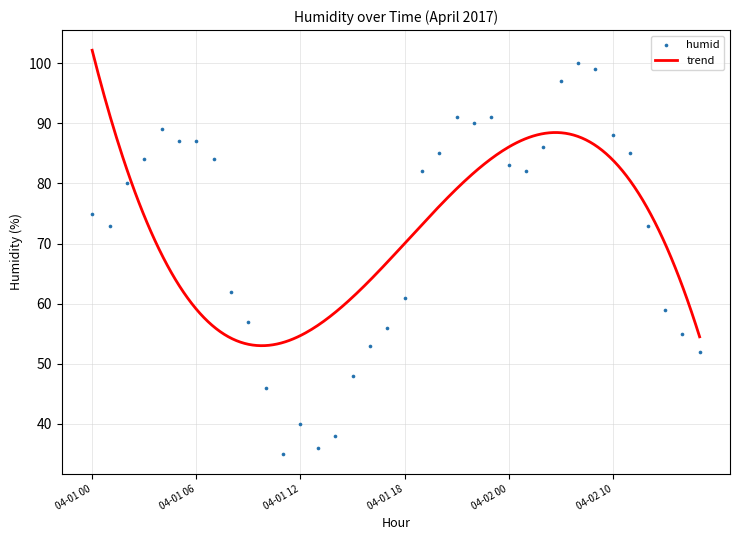

Between 04-01 14 and 04-02 01, which is larger?

04-02 01